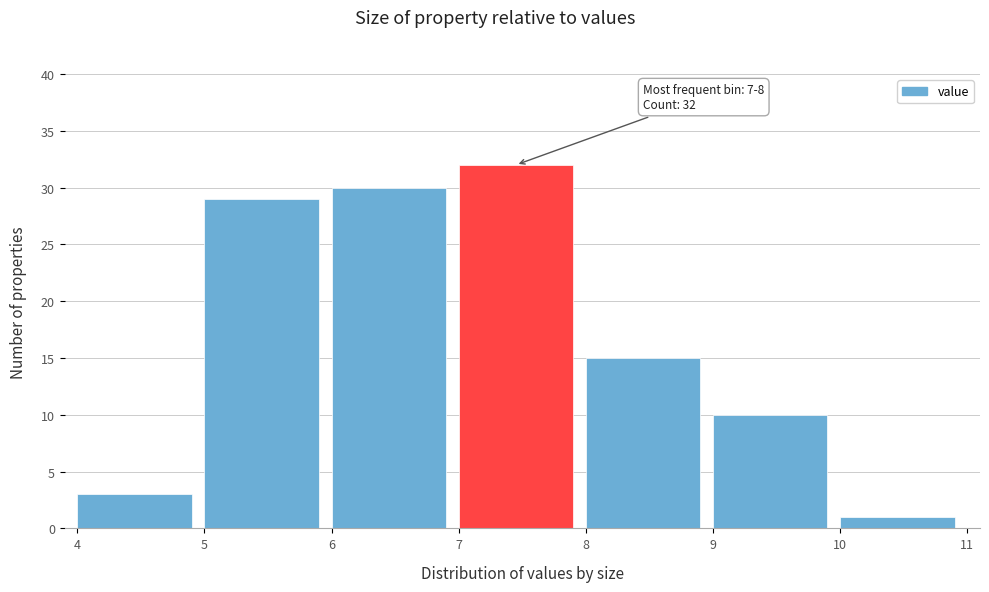

Over which range of the x-axis is the bar tallest?

7 to 8